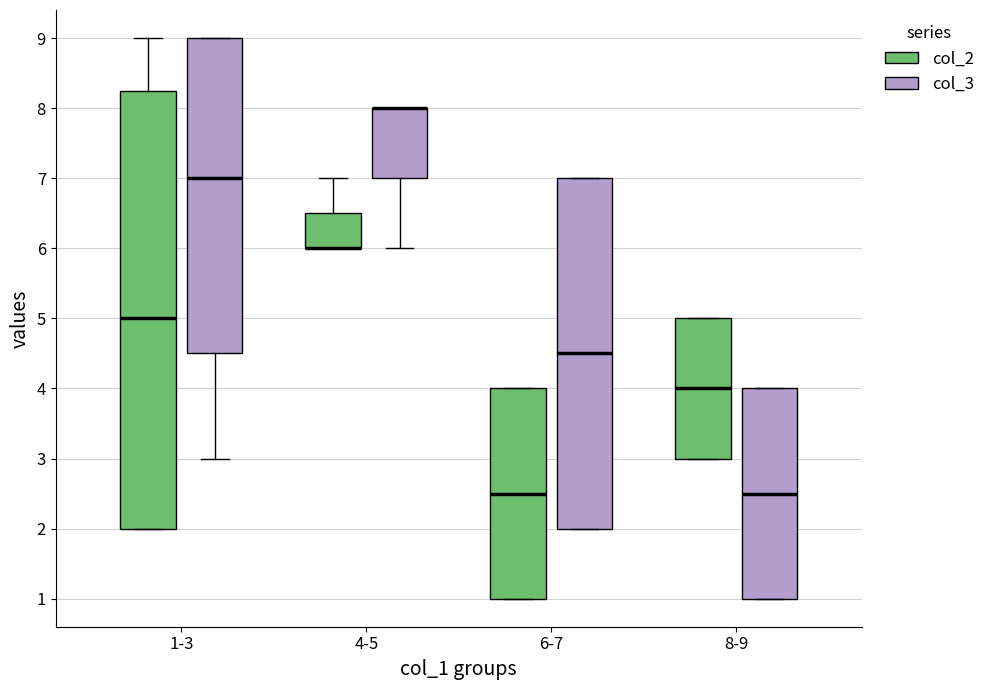

Comparing the boxes themselves (not the whiskers), which one is the tallest?

1-3 (col_2)